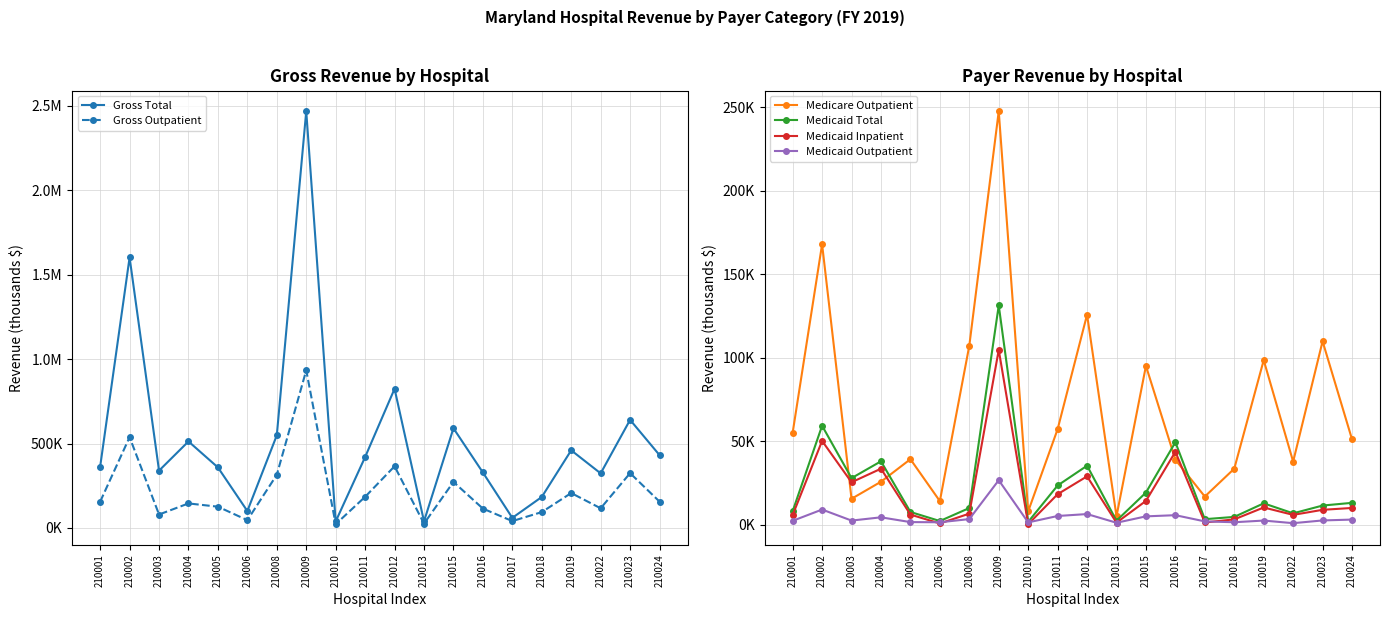

What is the value of the Medicaid Inpatient point at the 18th from the left?

5886.0